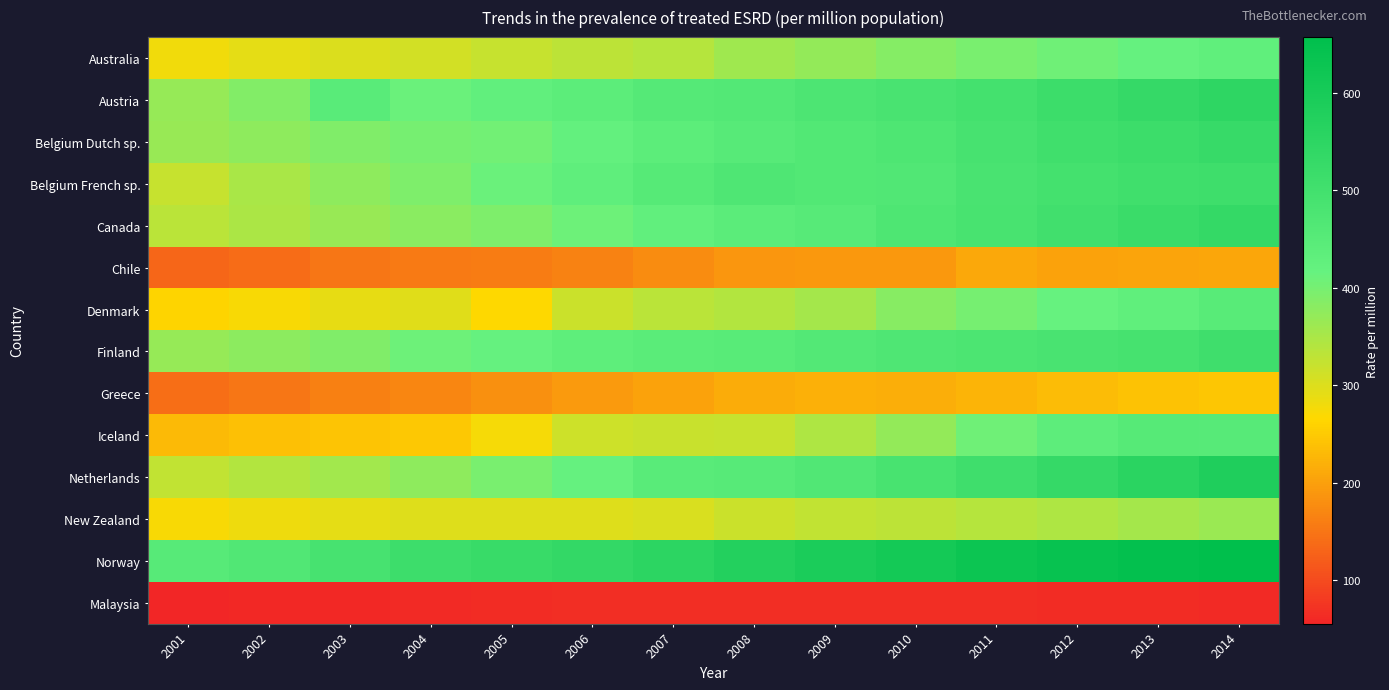

Reading left to right, extract all data points from this chart.

Australia: 2001=280.9	2002=292.4	2003=300.1	2004=311.6	2005=321.6	2006=331.2	2007=338.4	2008=360.5	2009=371.1	2010=386.1	2011=396.8	2012=407.7	2013=418.1	2014=430.6
Austria: 2001=369.0	2002=387.4	2003=447.0	2004=412.6	2005=428.0	2006=438.9	2007=455.8	2008=460.0	2009=474.9	2010=484.3	2011=497.1	2012=514.2	2013=531.0	2014=548.9
Belgium Dutch sp.: 2001=366.4	2002=377.3	2003=391.1	2004=400.7	2005=404.7	2006=423.3	2007=439.4	2008=451.6	2009=464.0	2010=473.8	2011=488.9	2012=505.2	2013=515.3	2014=526.7
Belgium French sp.: 2001=322.4	2002=349.5	2003=377.3	2004=392.8	2005=410.4	2006=433.7	2007=453.2	2008=471.4	2009=463.0	2010=465.5	2011=484.0	2012=495.4	2013=505.6	2014=510.1
Canada: 2001=335.0	2002=348.4	2003=367.7	2004=381.0	2005=392.9	2006=409.2	2007=428.1	2008=441.7	2009=451.4	2010=472.7	2011=486.9	2012=502.7	2013=519.1	2014=533.9
Chile: 2001=131.3	2002=138.7	2003=151.6	2004=156.2	2005=157.5	2006=164.8	2007=175.4	2008=188.9	2009=190.8	2010=191.5	2011=210.1	2012=203.4	2013=205.6	2014=206.7
Denmark: 2001=261.6	2002=273.3	2003=288.4	2004=297.4	2005=266.8	2006=318.0	2007=333.6	2008=341.6	2009=355.1	2010=382.2	2011=400.2	2012=415.5	2013=430.8	2014=448.8
Finland: 2001=369.5	2002=378.2	2003=391.3	2004=408.6	2005=418.0	2006=434.5	2007=445.5	2008=449.4	2009=460.2	2010=470.0	2011=476.6	2012=484.7	2013=491.8	2014=506.8
Greece: 2001=141.5	2002=150.8	2003=161.9	2004=170.3	2005=181.6	2006=192.5	2007=202.3	2008=214.8	2009=218.2	2010=217.2	2011=222.9	2012=232.9	2013=240.2	2014=243.5
Iceland: 2001=231.6	2002=236.5	2003=241.8	2004=246.5	2005=276.3	2006=316.0	2007=318.8	2008=321.3	2009=345.4	2010=371.0	2011=407.5	2012=436.5	2013=454.0	2014=452.1
Netherlands: 2001=325.9	2002=341.0	2003=357.6	2004=376.7	2005=396.9	2006=418.9	2007=446.1	2008=450.5	2009=465.1	2010=487.3	2011=508.2	2012=531.8	2013=556.5	2014=582.9
New Zealand: 2001=273.9	2002=283.1	2003=291.3	2004=298.7	2005=299.7	2006=298.0	2007=303.4	2008=317.6	2009=326.5	2010=331.7	2011=338.5	2012=345.5	2013=354.1	2014=363.5
Norway: 2001=451.7	2002=466.0	2003=488.5	2004=513.3	2005=524.5	2006=536.6	2007=551.7	2008=573.2	2009=592.1	2010=609.3	2011=628.9	2012=639.0	2013=648.3	2014=657.2
Malaysia: 2001=55.4	2002=58.1	2003=60.1	2004=62.4	2005=64.4	2006=65.6	2007=65.3	2008=65.6	2009=65.4	2010=66.0	2011=66.1	2012=64.8	2013=63.4	2014=61.6